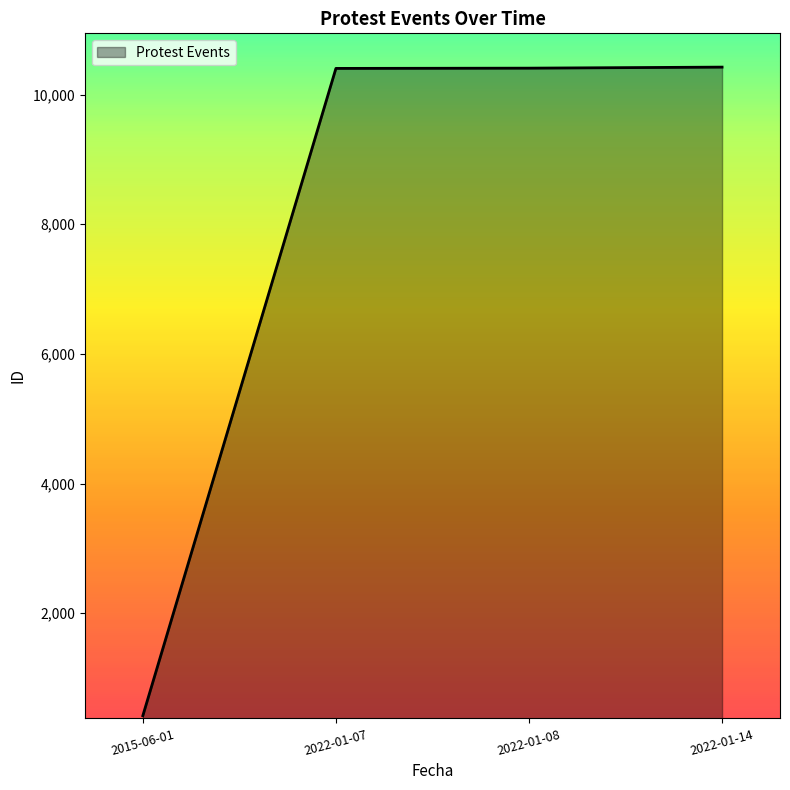

The value at 2022-01-07 is 7116. True or false?

False